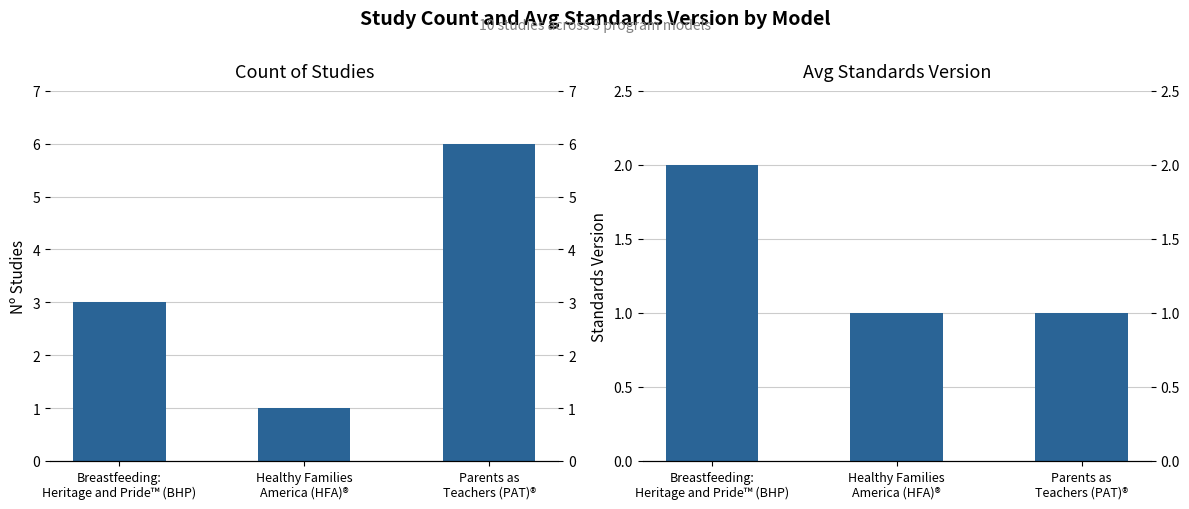

What position from the left is Healthy Families
America (HFA)®?

2